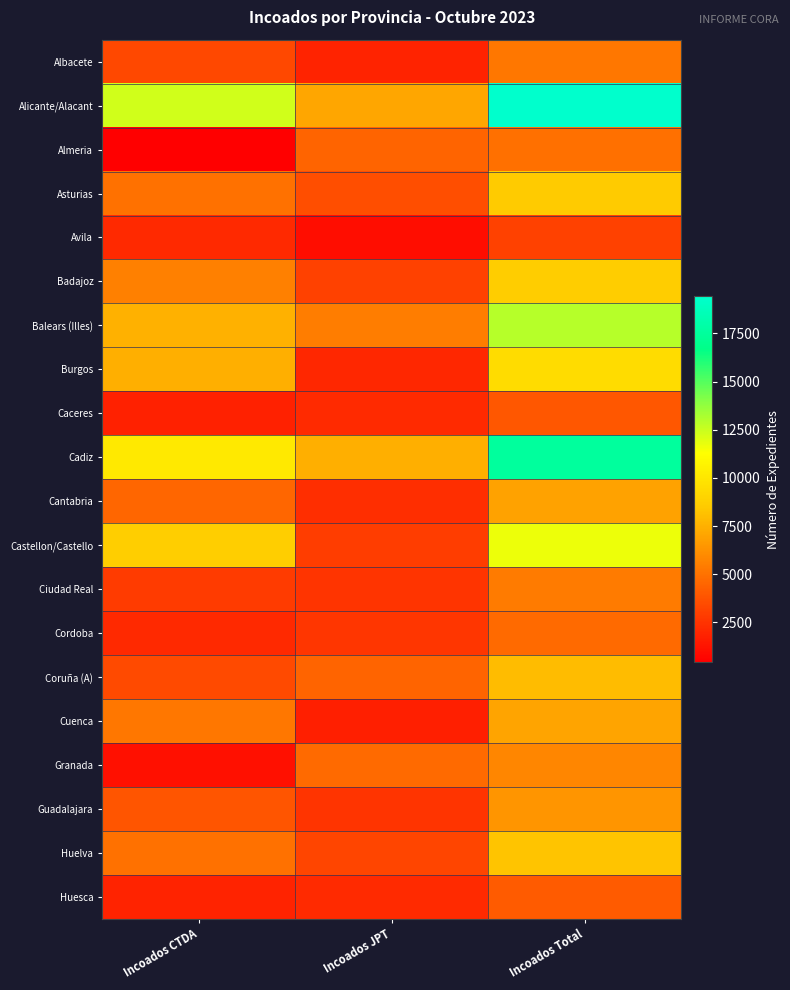

Which has a higher value, Incoados CTDA or Incoados JPT?

Incoados CTDA